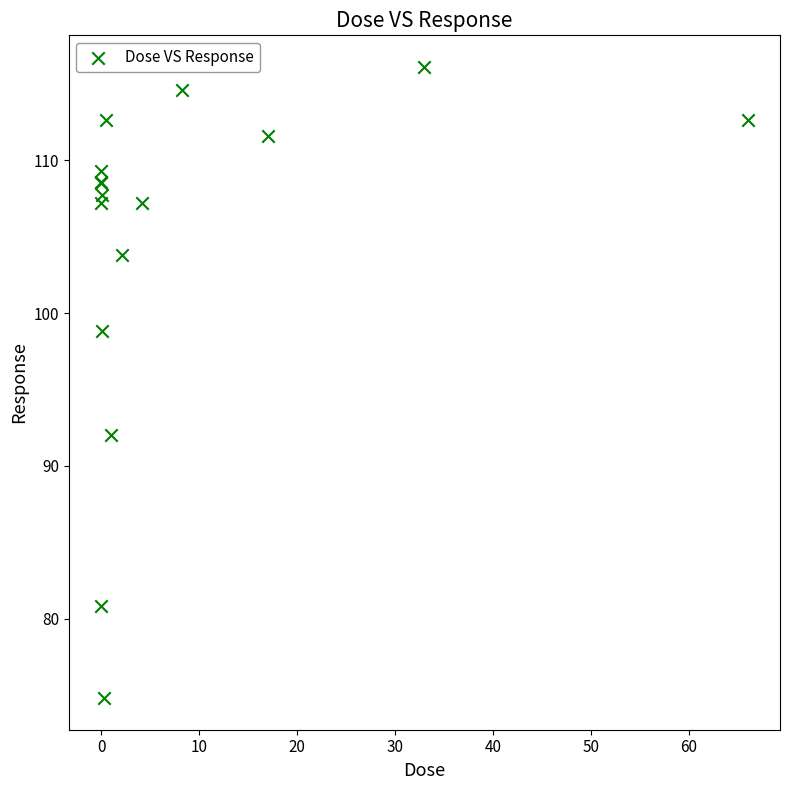

What Y value in the scatter plot is closest to 95?

92.0